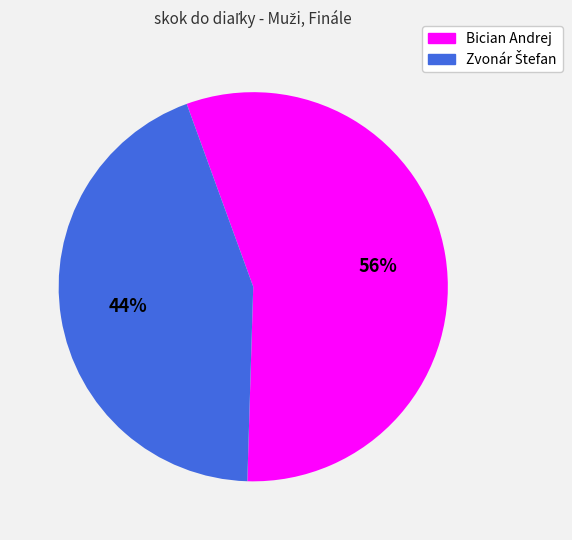

The Bician Andrej slice represents 56% of the pie. True or false?

True